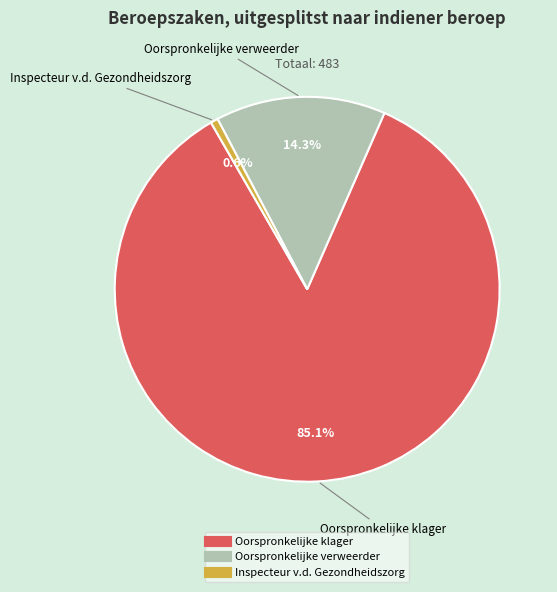

Is there a majority slice in this chart?

Yes